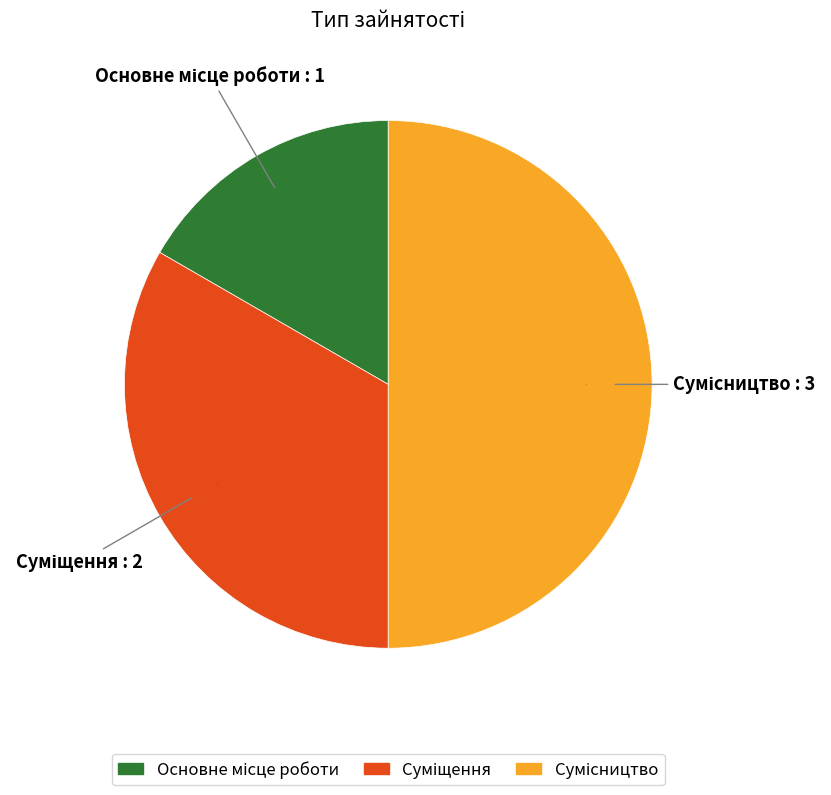

True or false: Суміщення accounts for 45% of the total.

False